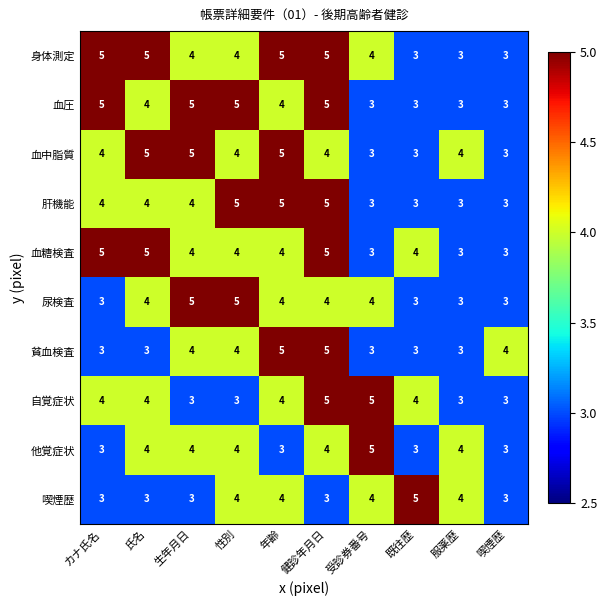

Which series changed the most between 受診券番号 and 服薬歴?

自覚症状